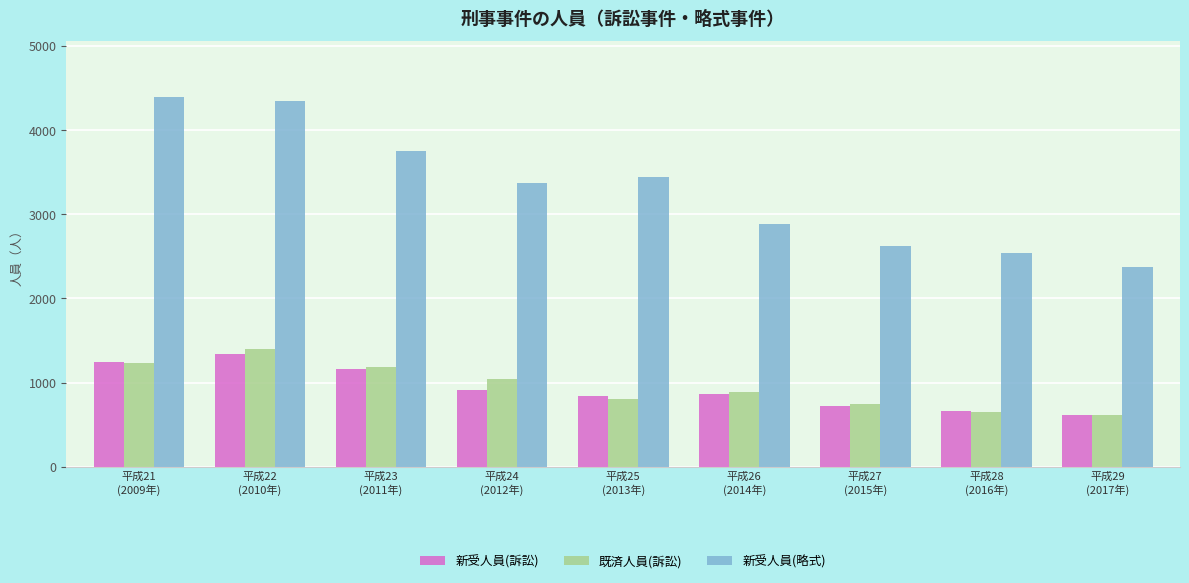

Reading right to left, what are all the values shown in this chart?

新受人員(訴訟): 611	664	727	867	836	918	1157	1341	1242
既済人員(訴訟): 621	656	745	891	806	1038	1189	1395	1239
新受人員(略式): 2375	2542	2629	2881	3446	3374	3753	4341	4397